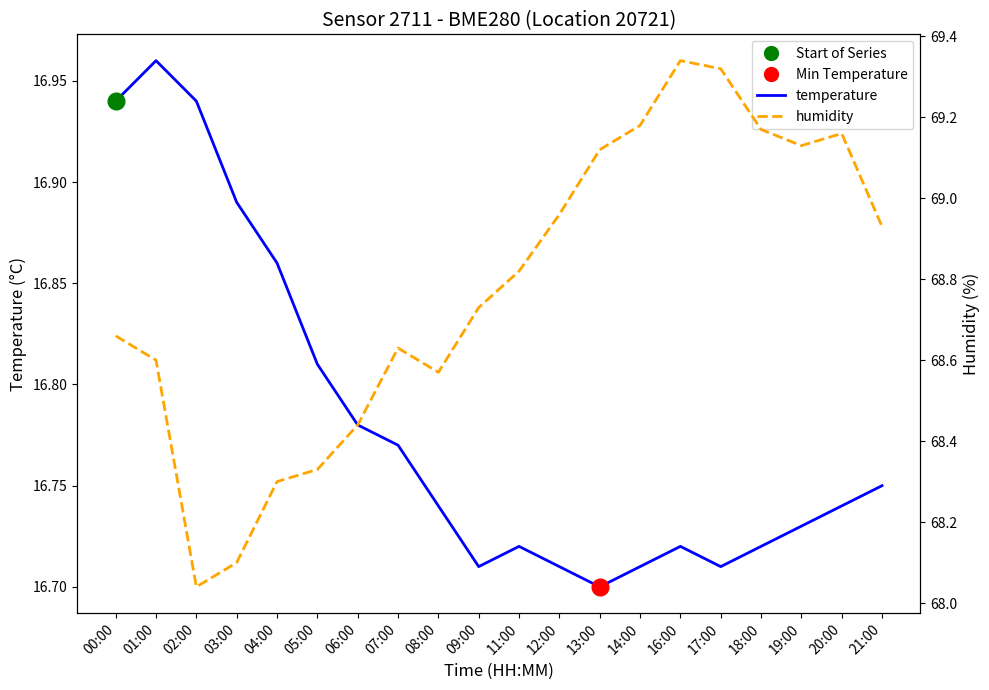

The value of humidity at 14:00 is 25.4. True or false?

False